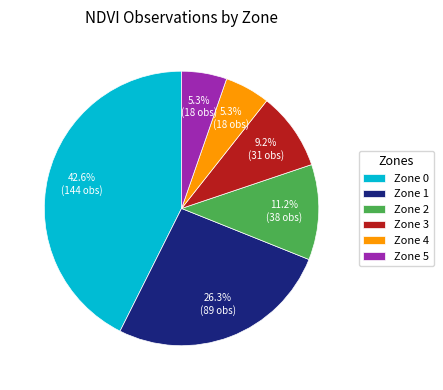

Does Zone 1 represent more than half of the total?

No